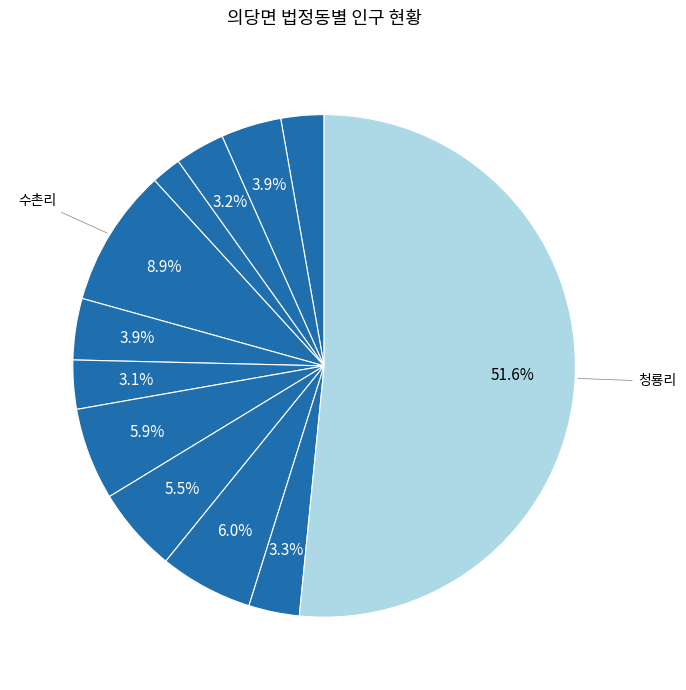

How many segments does this pie chart have?

12